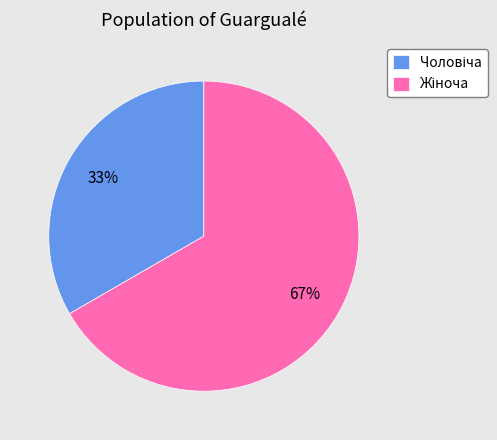

How many segments does this pie chart have?

2